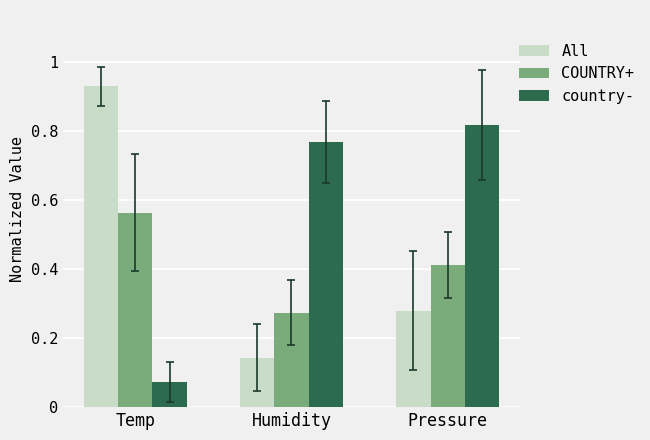

What is the spread (max minus min) of values at Pressure?

0.5